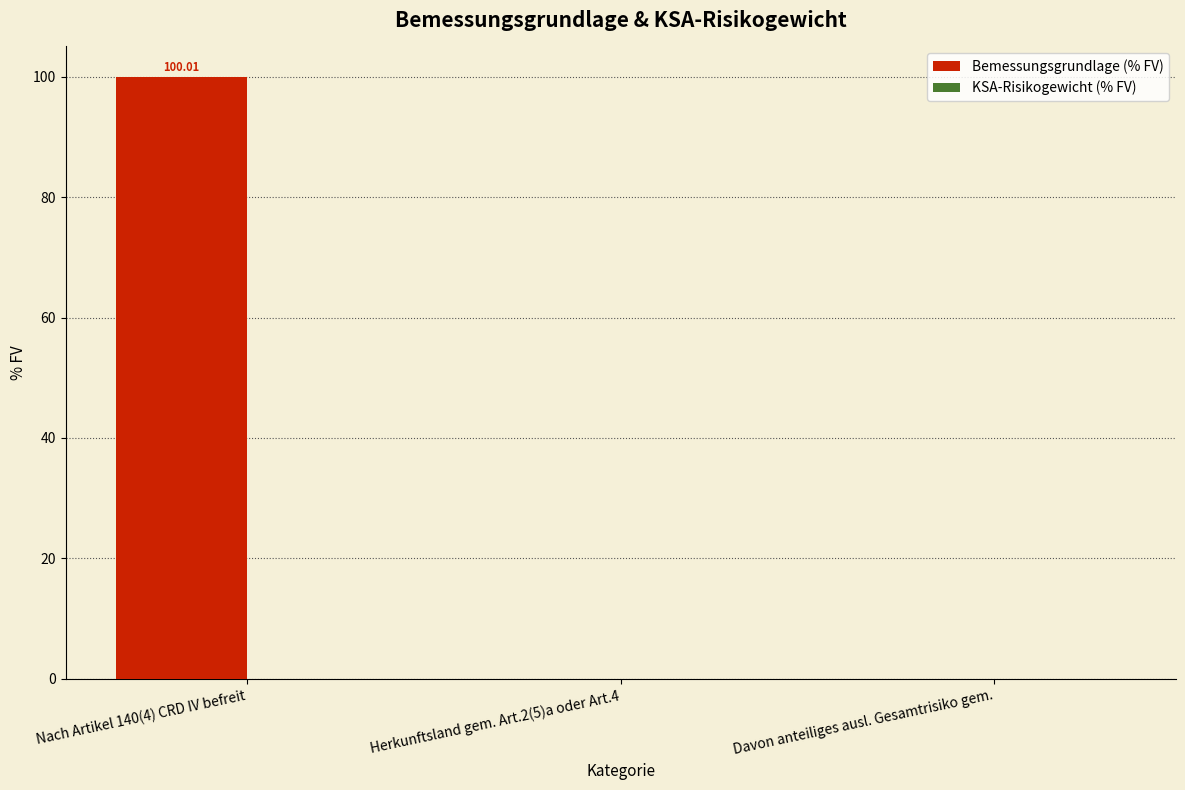

What is the sum of all values?

100.0